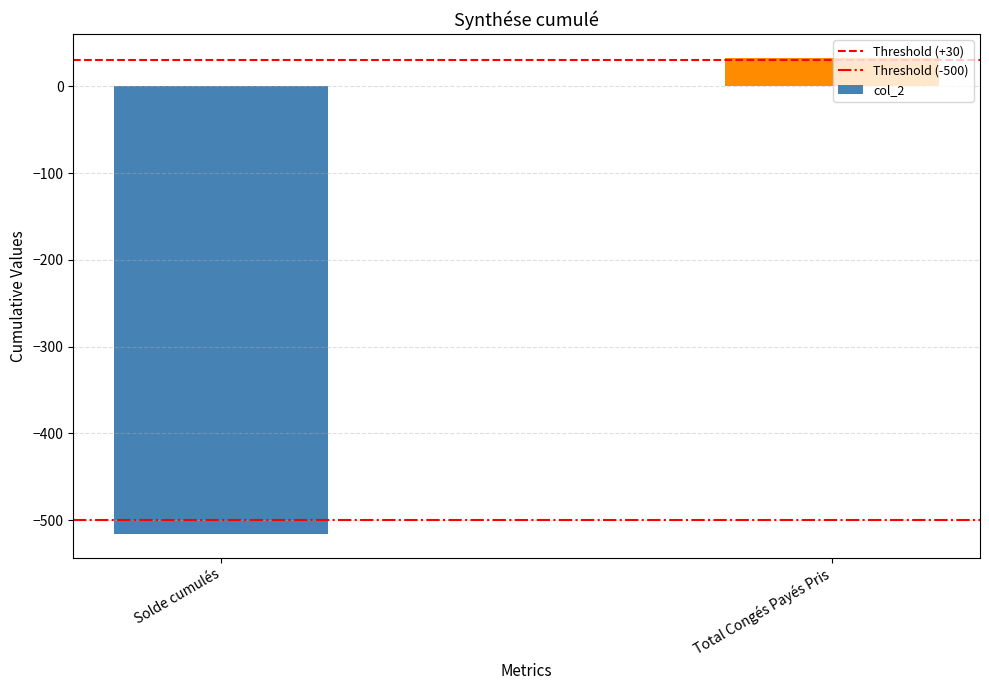

The value at Total Congés Payés Pris is 33.0. True or false?

True